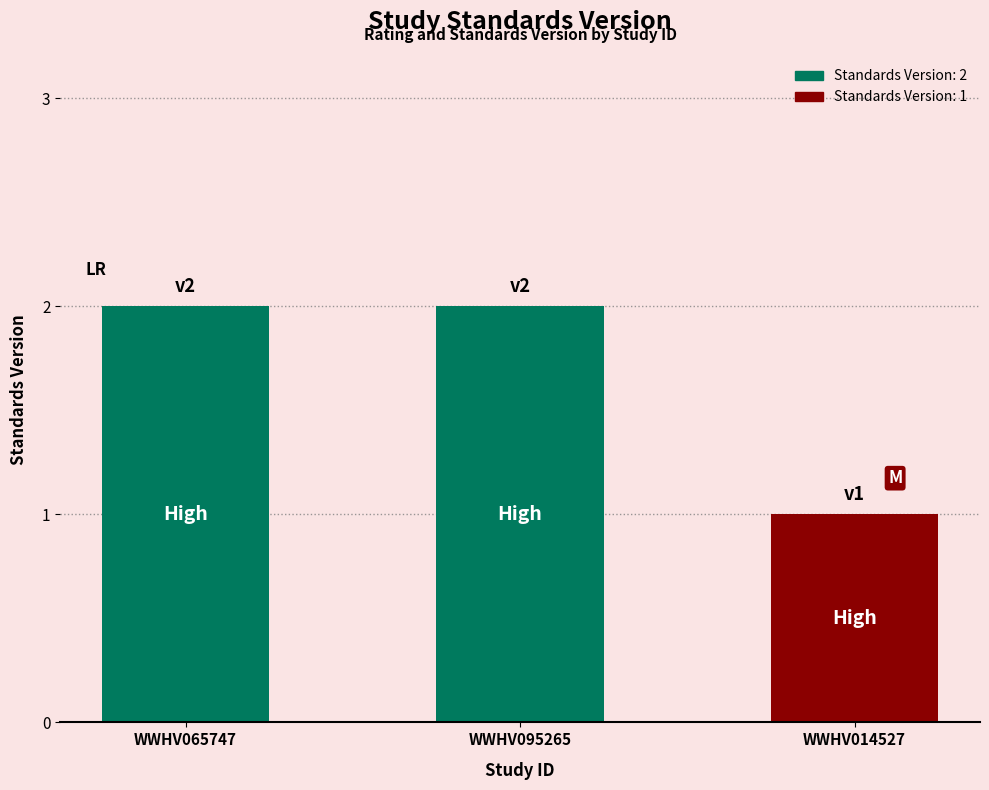

How many values are between 1 and 2?

3